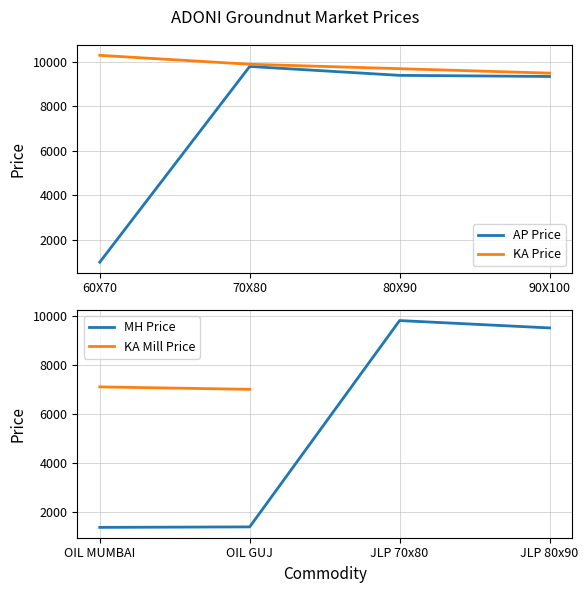

True or false: AP Price and KA Price cross at least once.

False